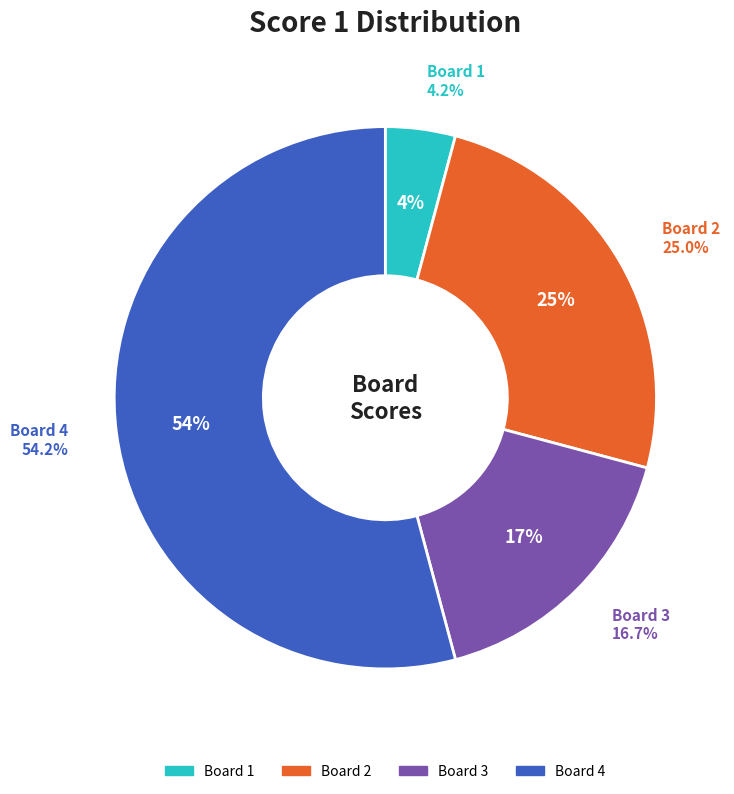

Is there any slice that represents more than half of the pie?

Yes